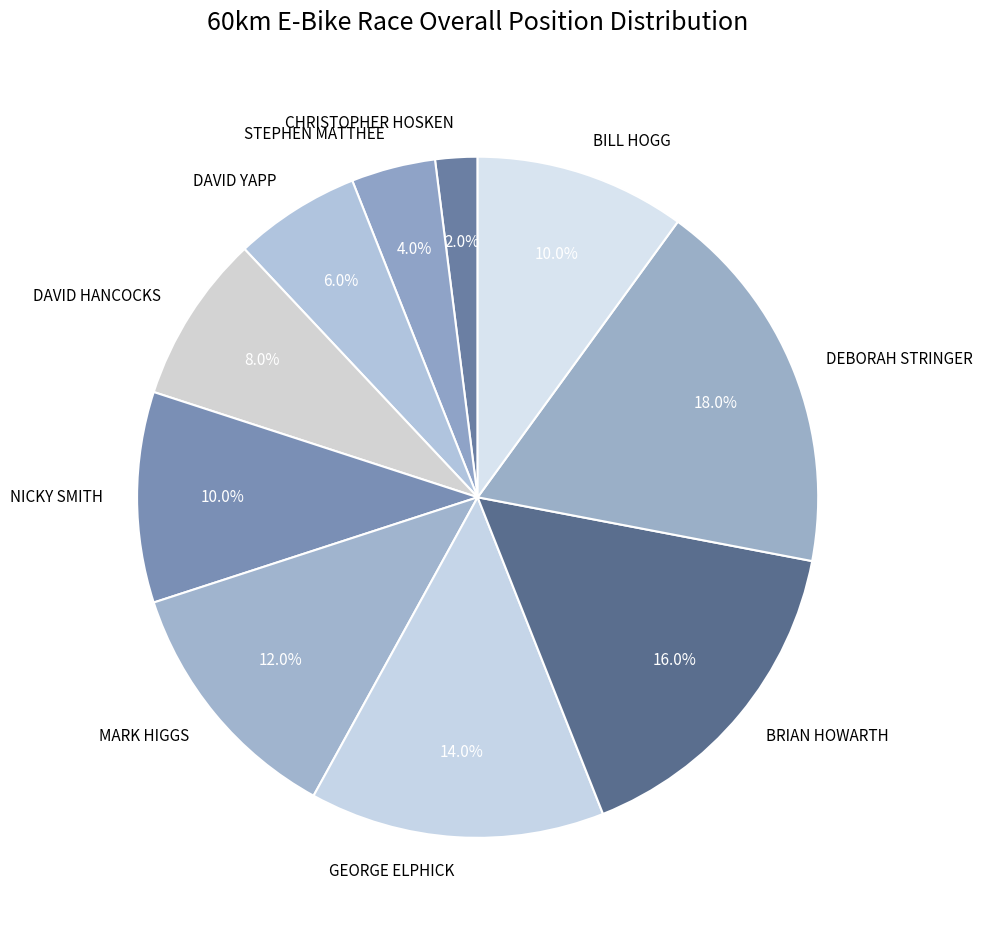

Does any single category account for the majority?

No